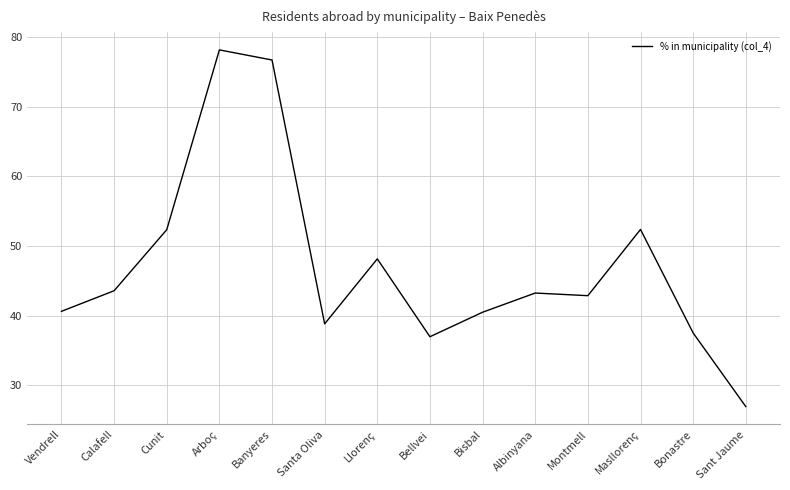

Is it true that the value at Arboç is 102.0?

False